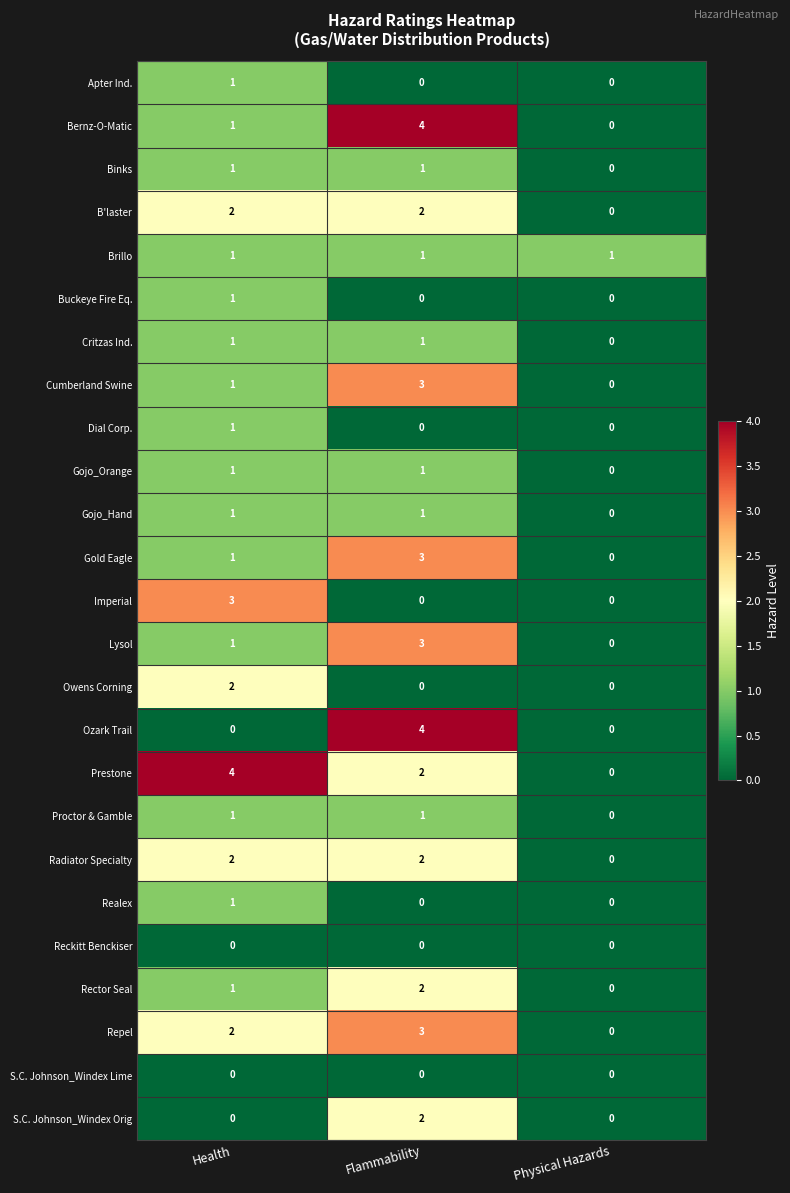

Is it true that Reckitt Benckiser equals 0 at Flammability?

True